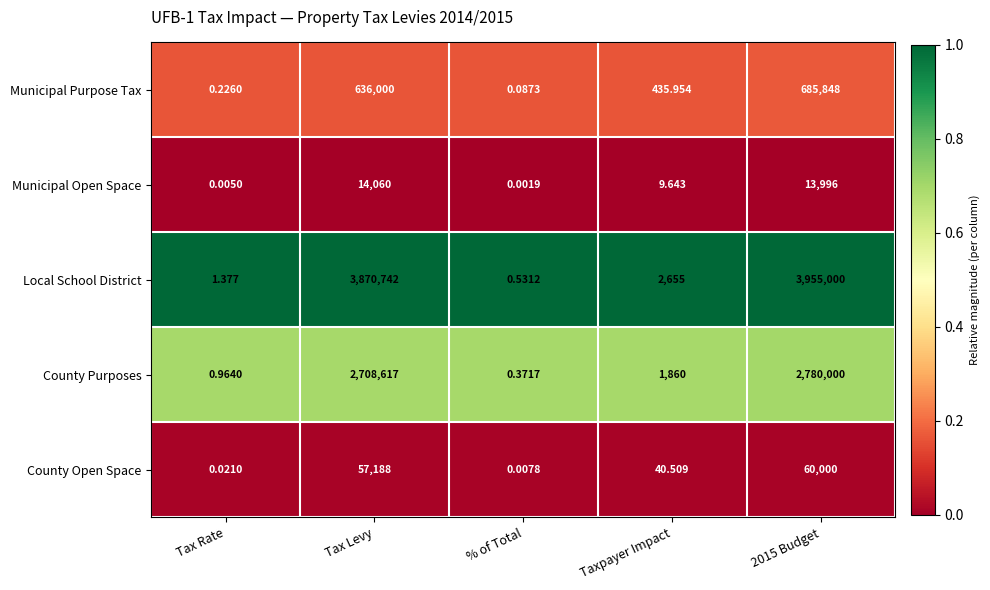

At % of Total, list the series in order from largest to smallest.

Local School District, County Purposes, Municipal Purpose Tax, County Open Space, Municipal Open Space